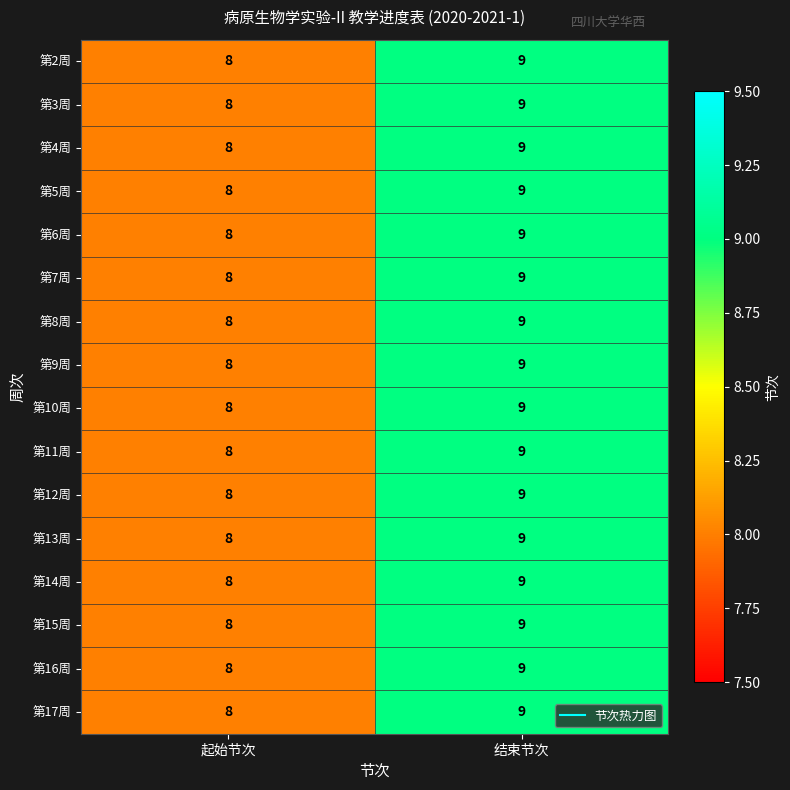

At which category does the chart reach its peak across all series?

结束节次